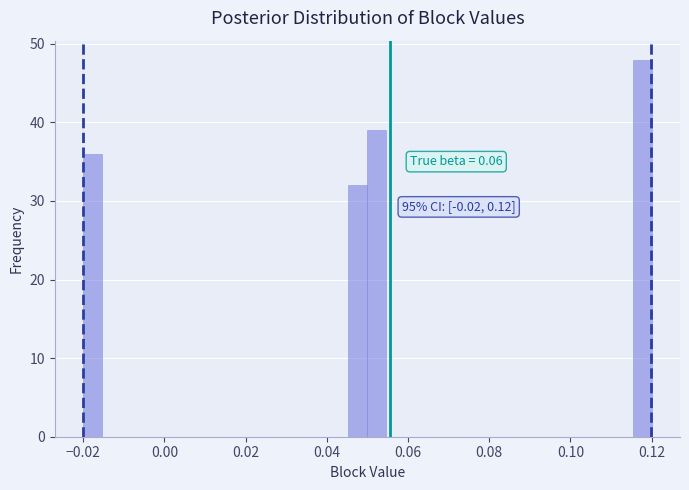

Read against the x-axis, roughly where is the centre of the tallest bar?

0.118